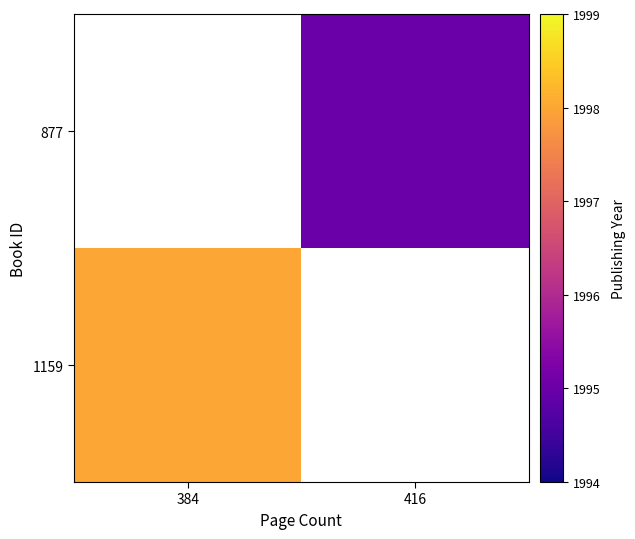

How many series are shown in this chart?

2